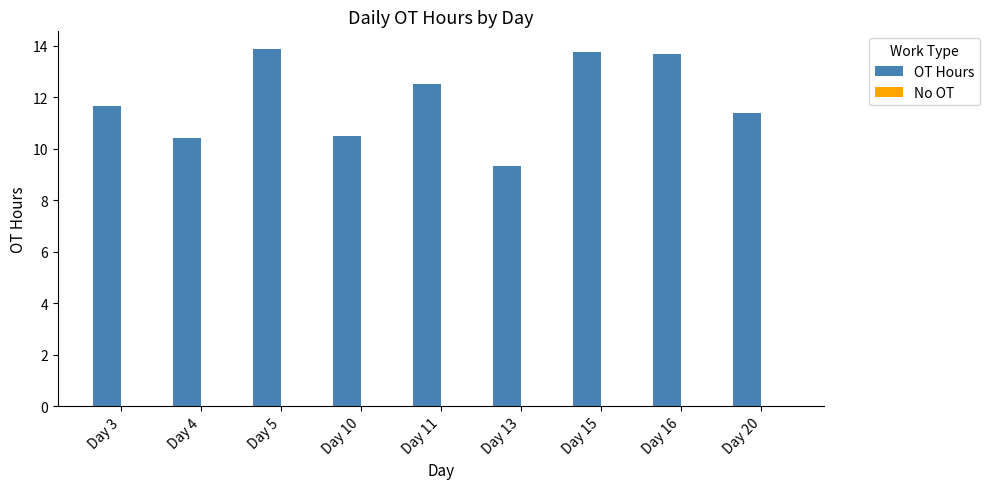

Between Day 5 and Day 13, which is larger?

Day 5